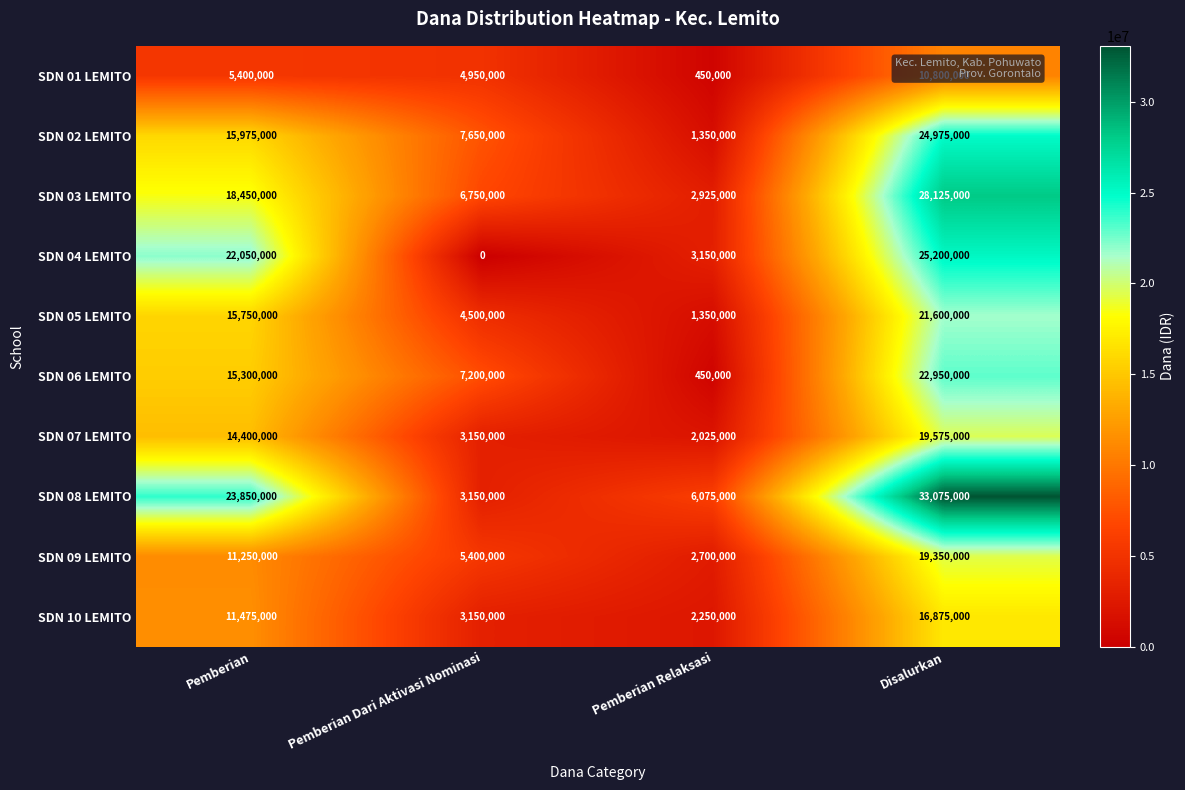

At which category is the sum across all series the highest?

Disalurkan